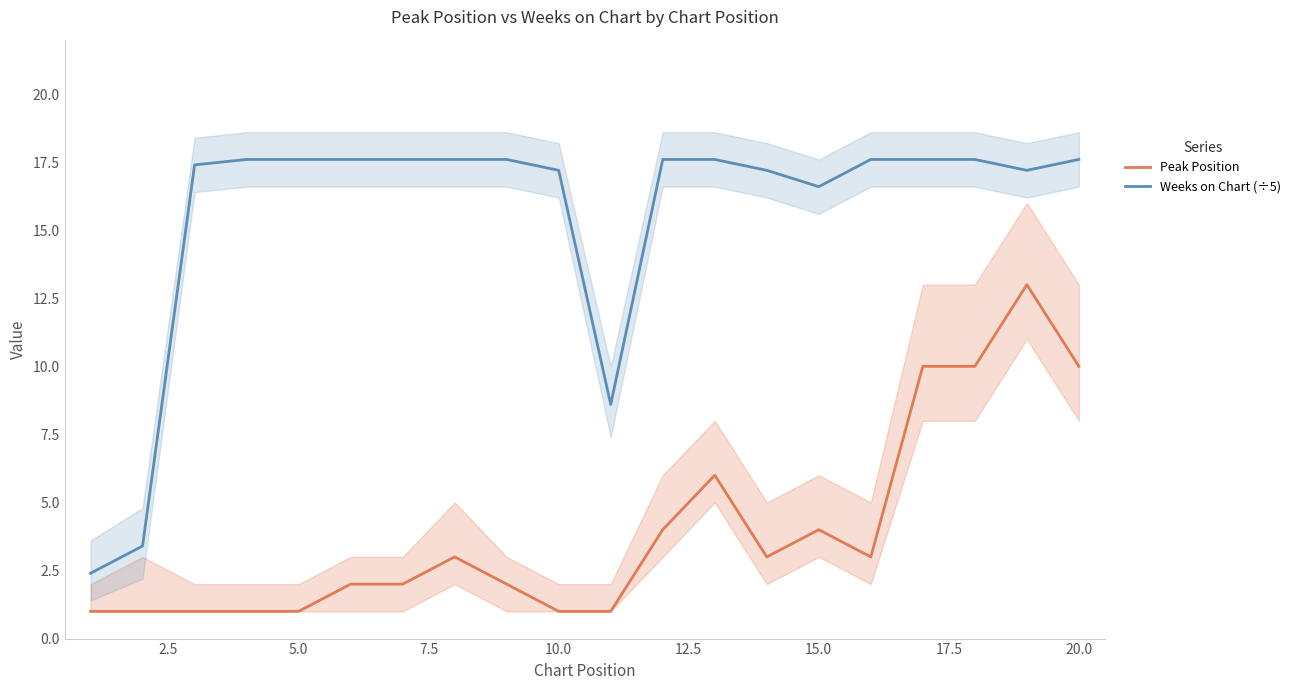

The value of Weeks on Chart (÷5) at 15.0 is 23.0. True or false?

False